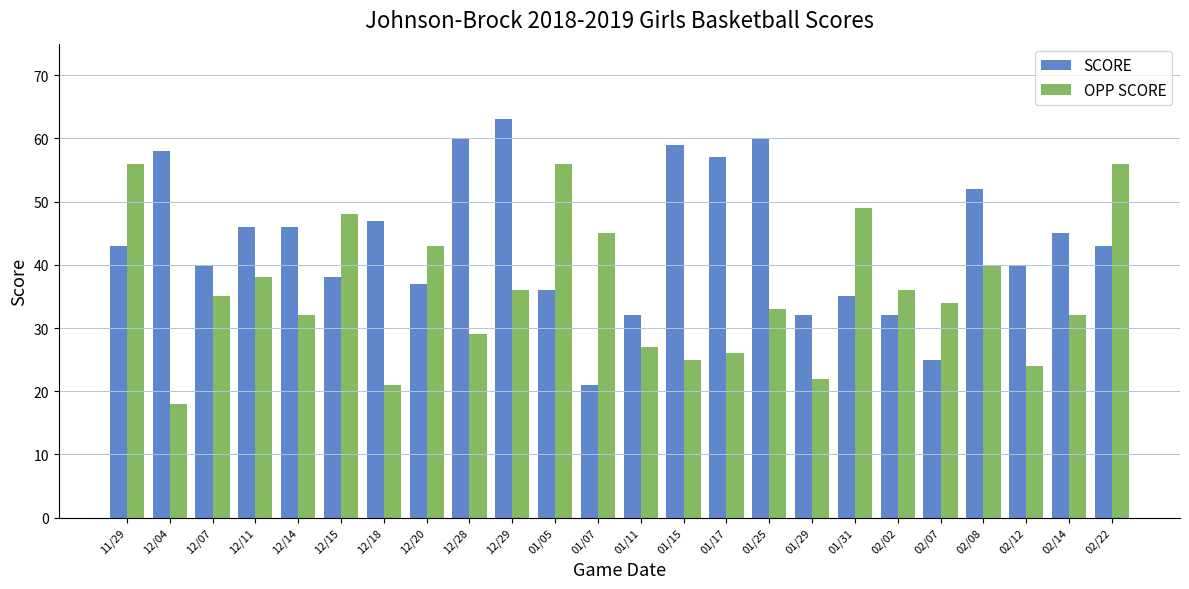

Which series changed the most between 12/11 and 02/12?

OPP SCORE